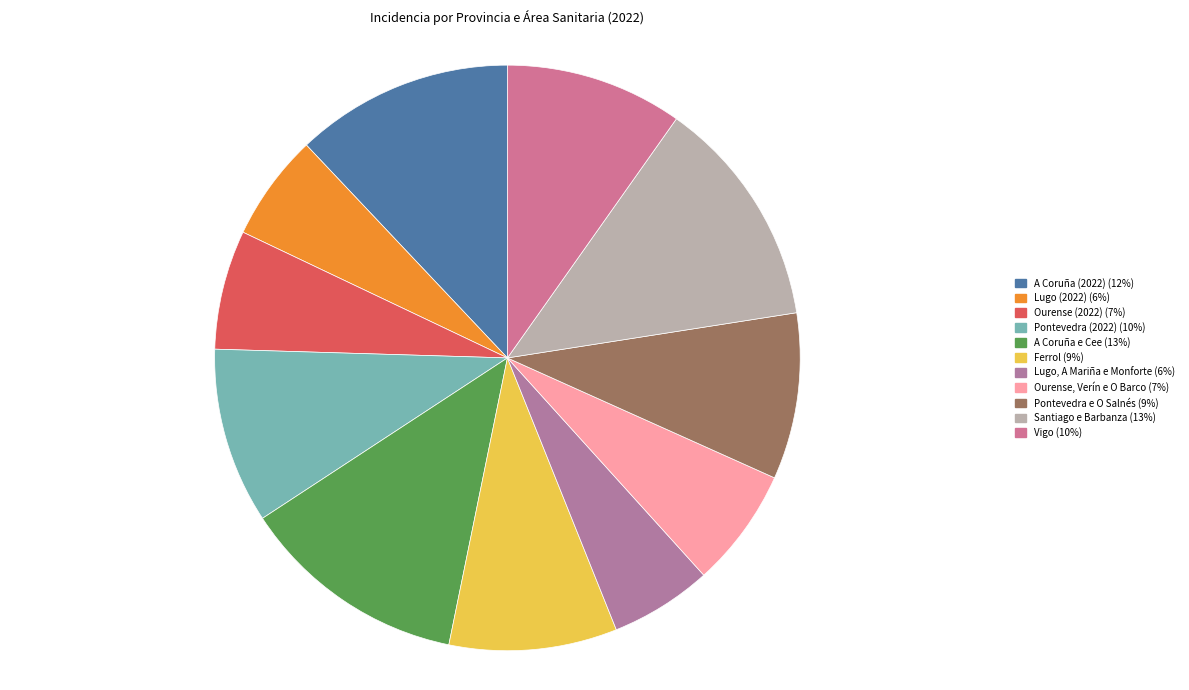

How much of the chart is everything except A Coruña e Cee?

87.4%